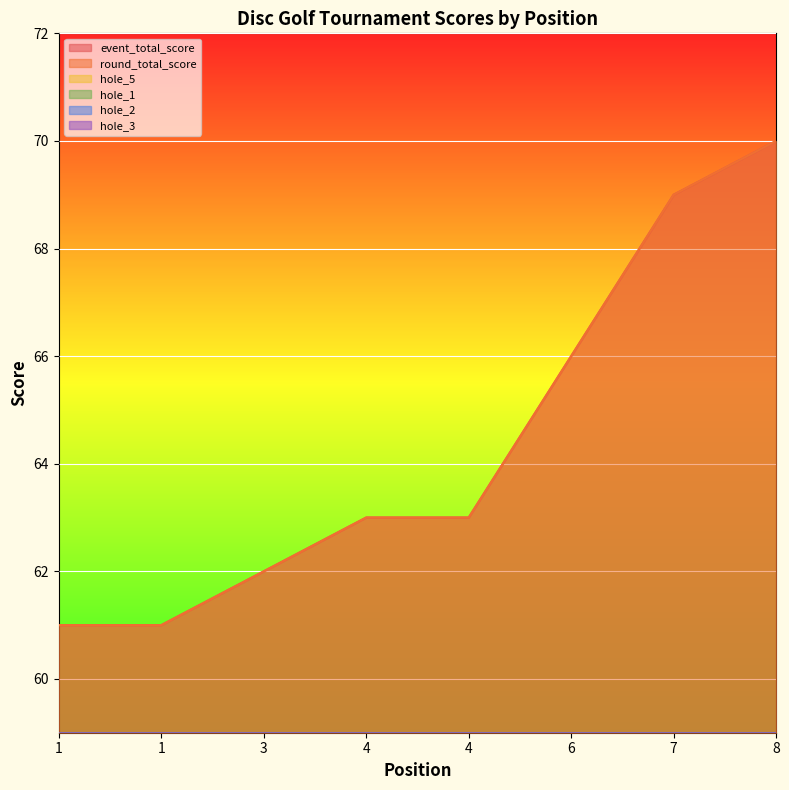

Does the chart display data point markers on the line(s)?

No